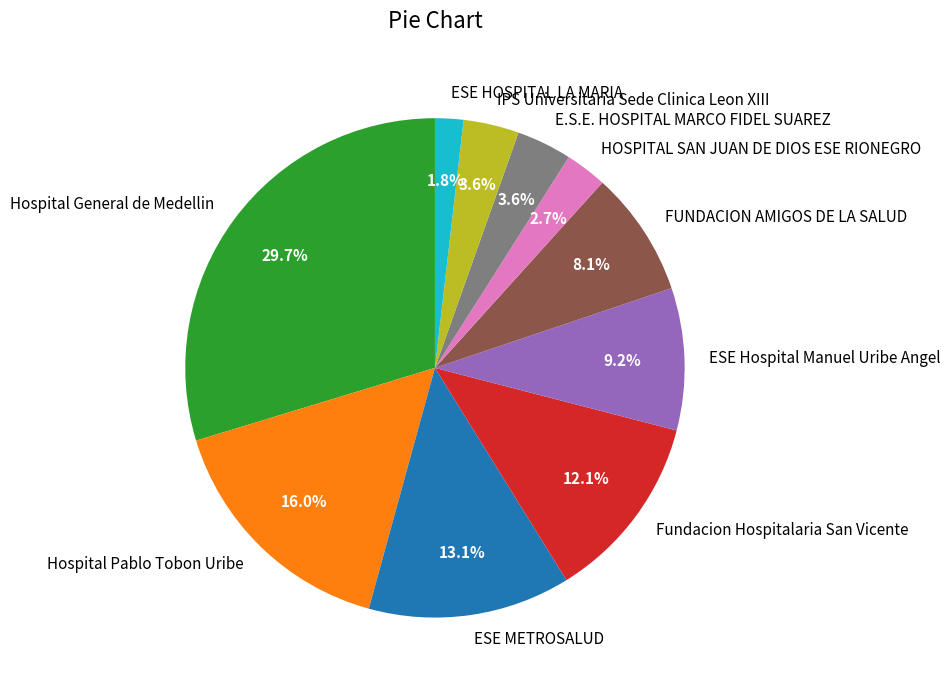

To the nearest percent, what portion does ESE Hospital Manuel Uribe Angel represent?

9%